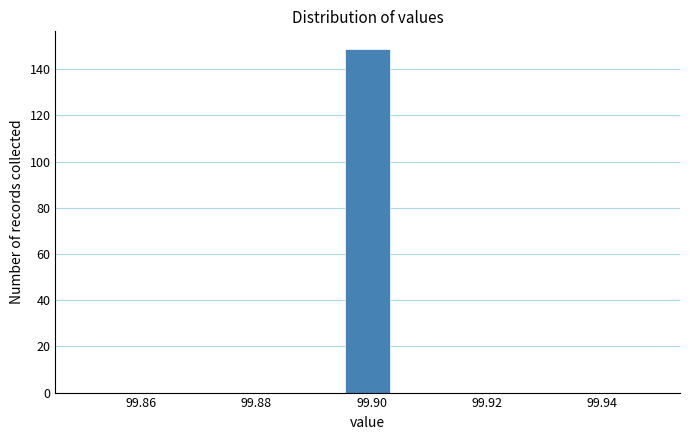

How tall is the bar that spans 99.896 to 99.904 on the x-axis? Neither the bar edges nor the heights are printed on the chart, so give them approximately, as read against the axes.

150